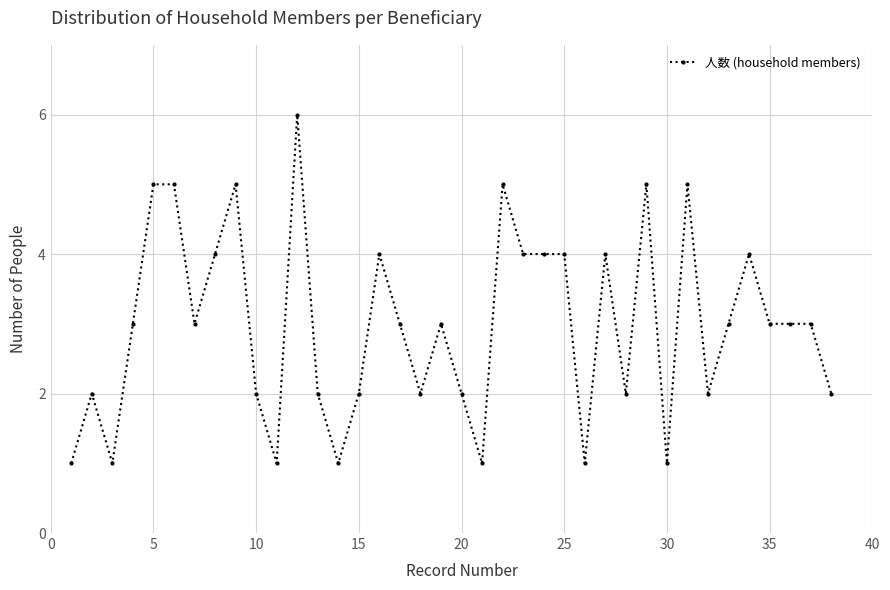

What is the greatest value displayed?

6